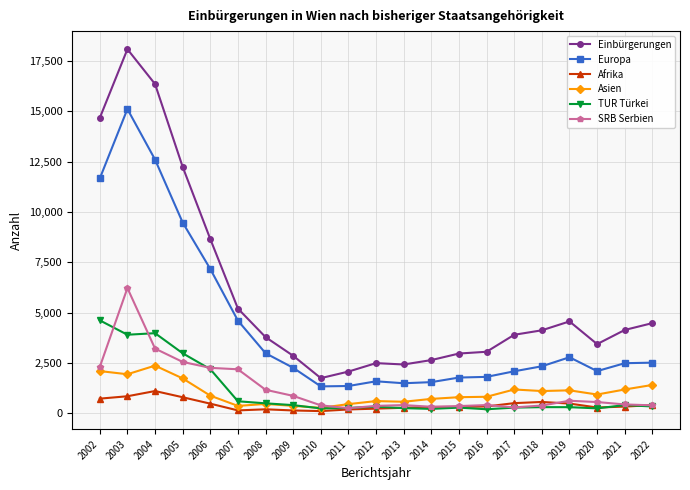

At how many categories does at least one series exceed 12760?

3